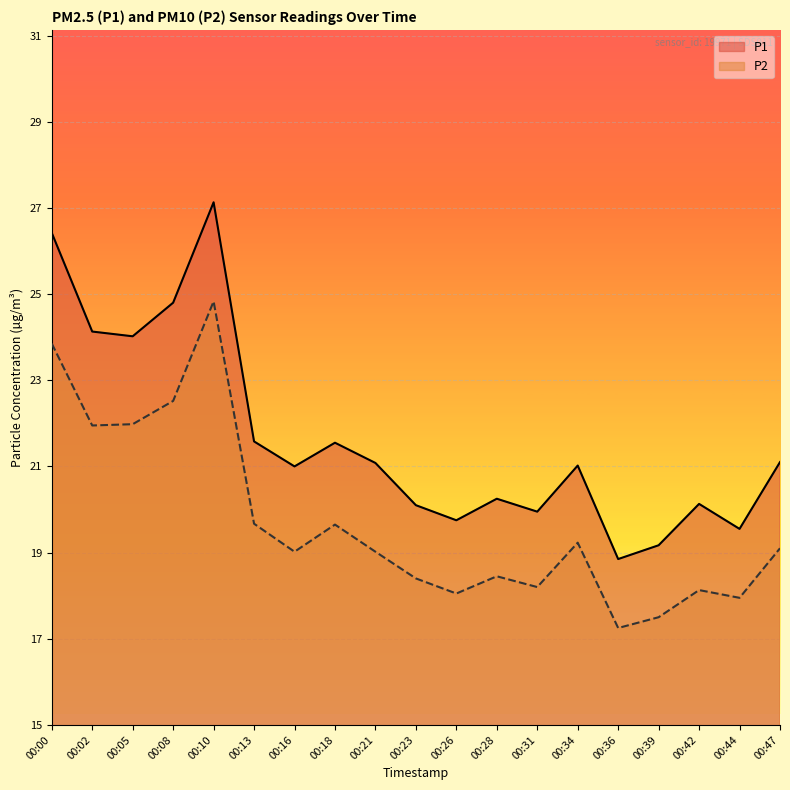

Rank the series at 00:28 from lowest to highest value.

P2, P1